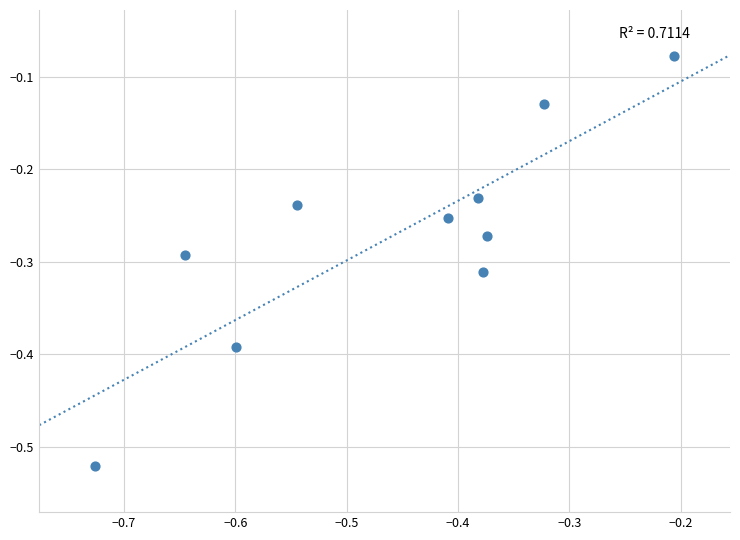

What is the range of X values (max minus min)?

0.5